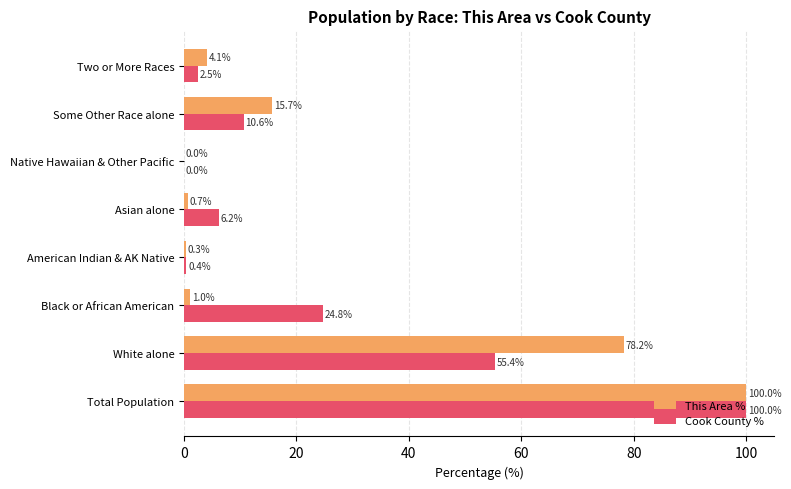

True or false: This Area % has a value of 24.9 at Some Other Race alone.

False